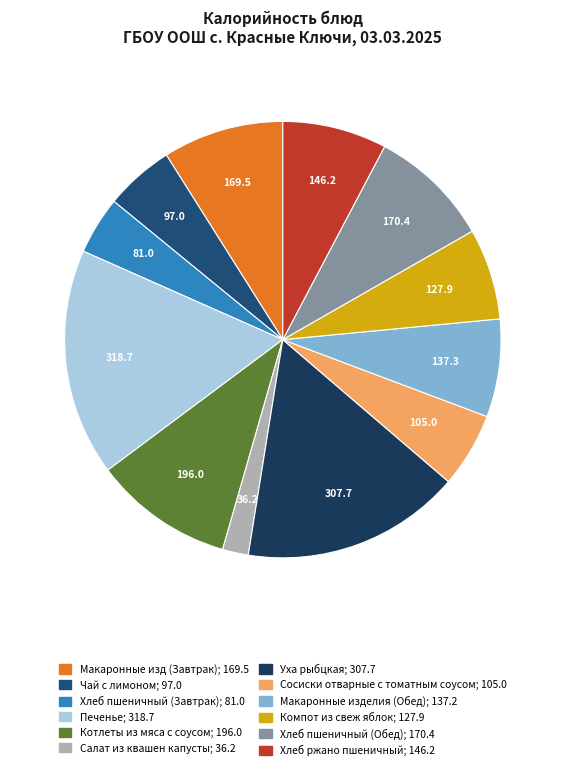

What is the change in value from Хлеб пшеничный (Завтрак) to Макаронные изделия (Обед)?

+56.2